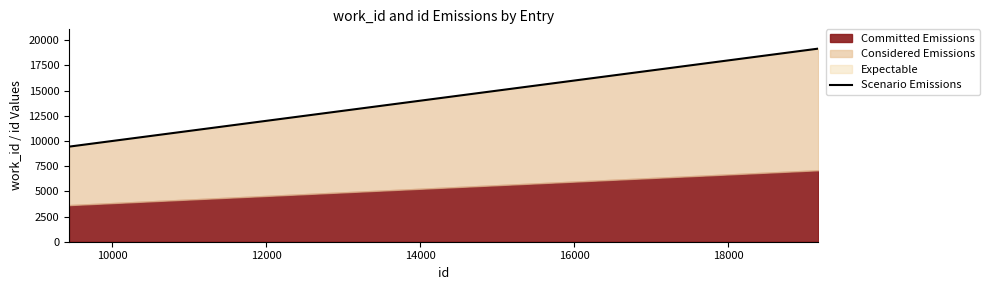

The value at 12000 is 33908. True or false?

False